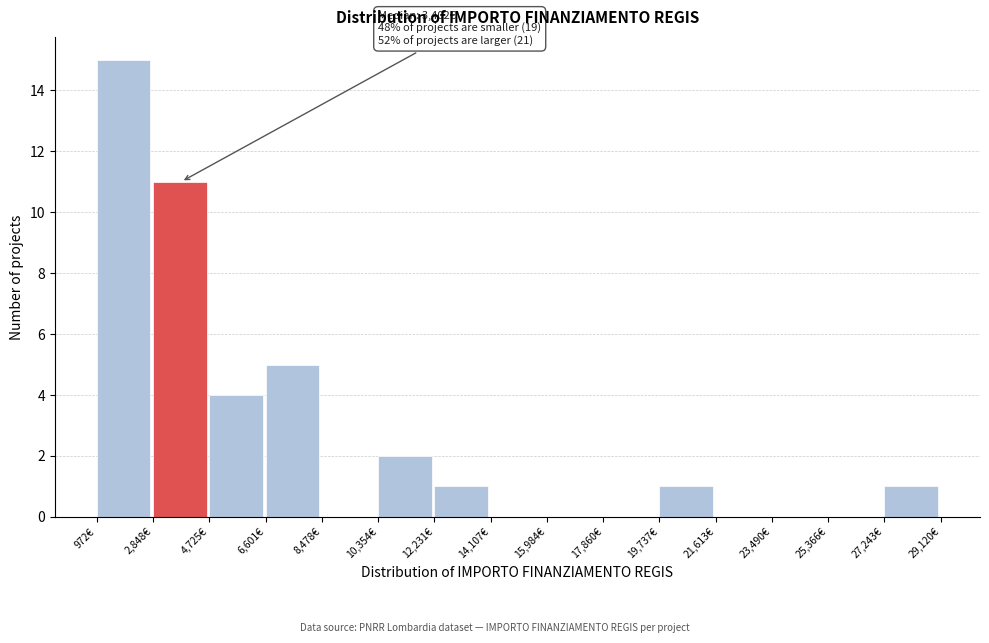

Which range on the x-axis has the tallest bar?

1000 to 2800